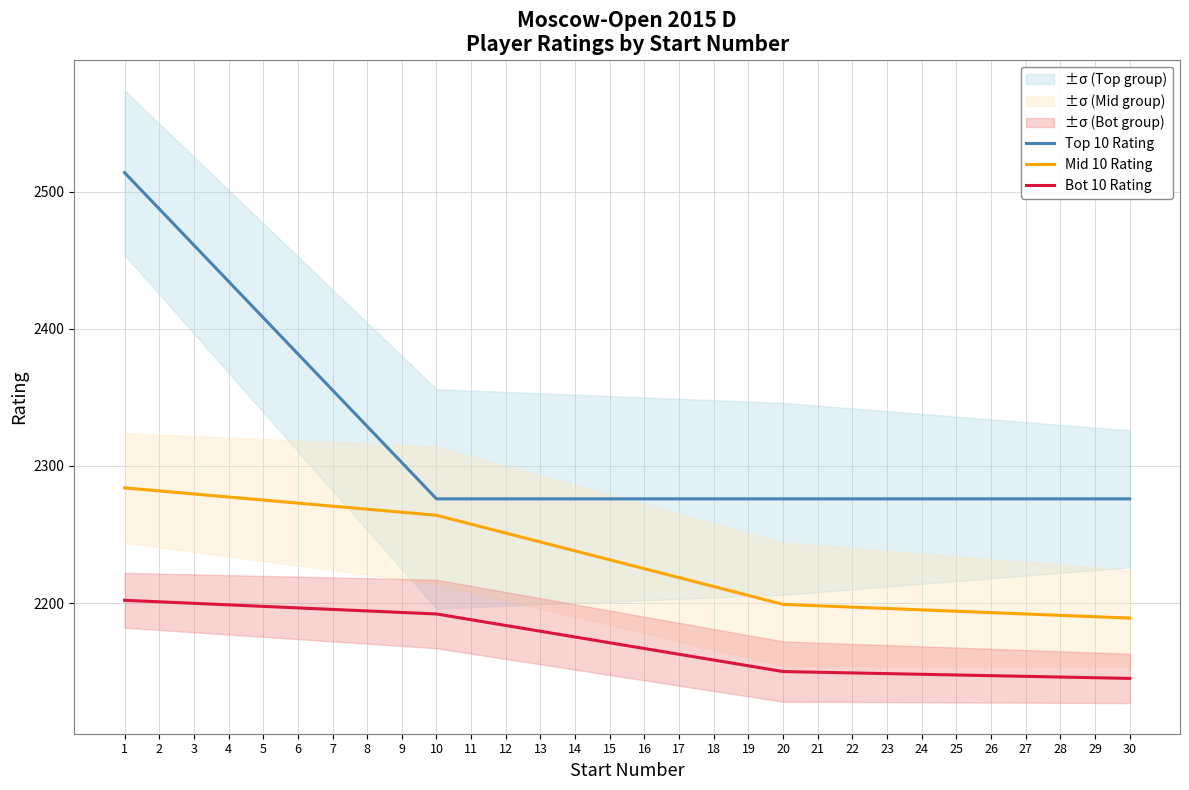

Does the chart have visible grid lines?

Yes